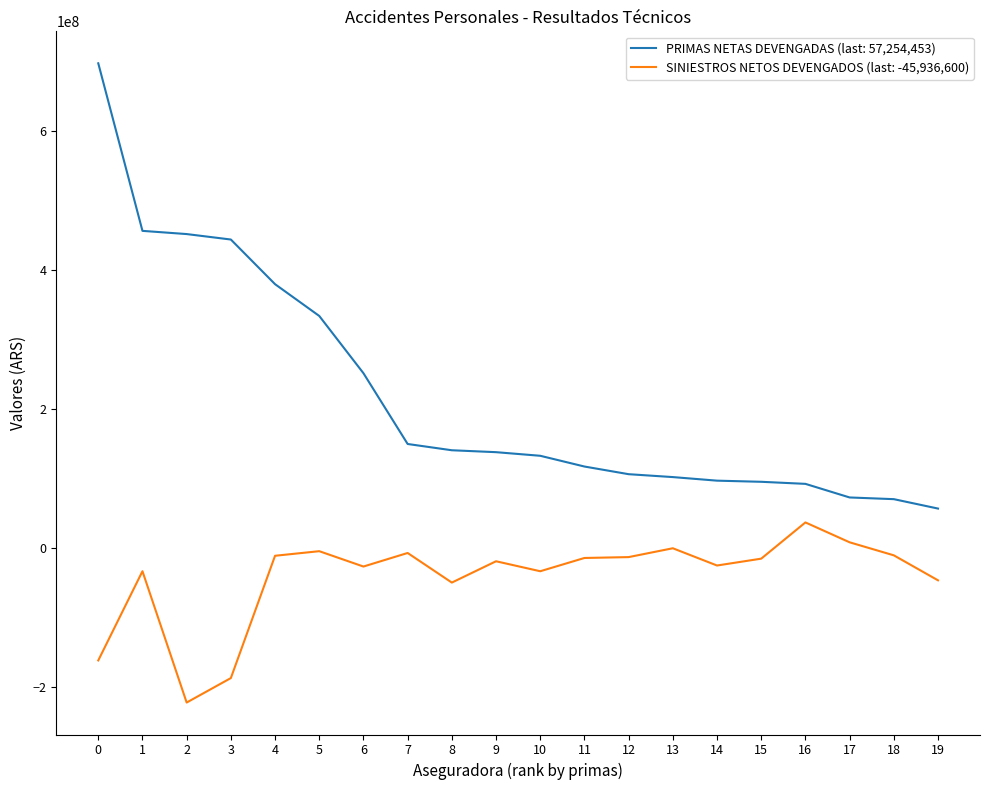

Which series has the largest range (max minus min)?

PRIMAS NETAS DEVENGADAS (last: 57,254,453)